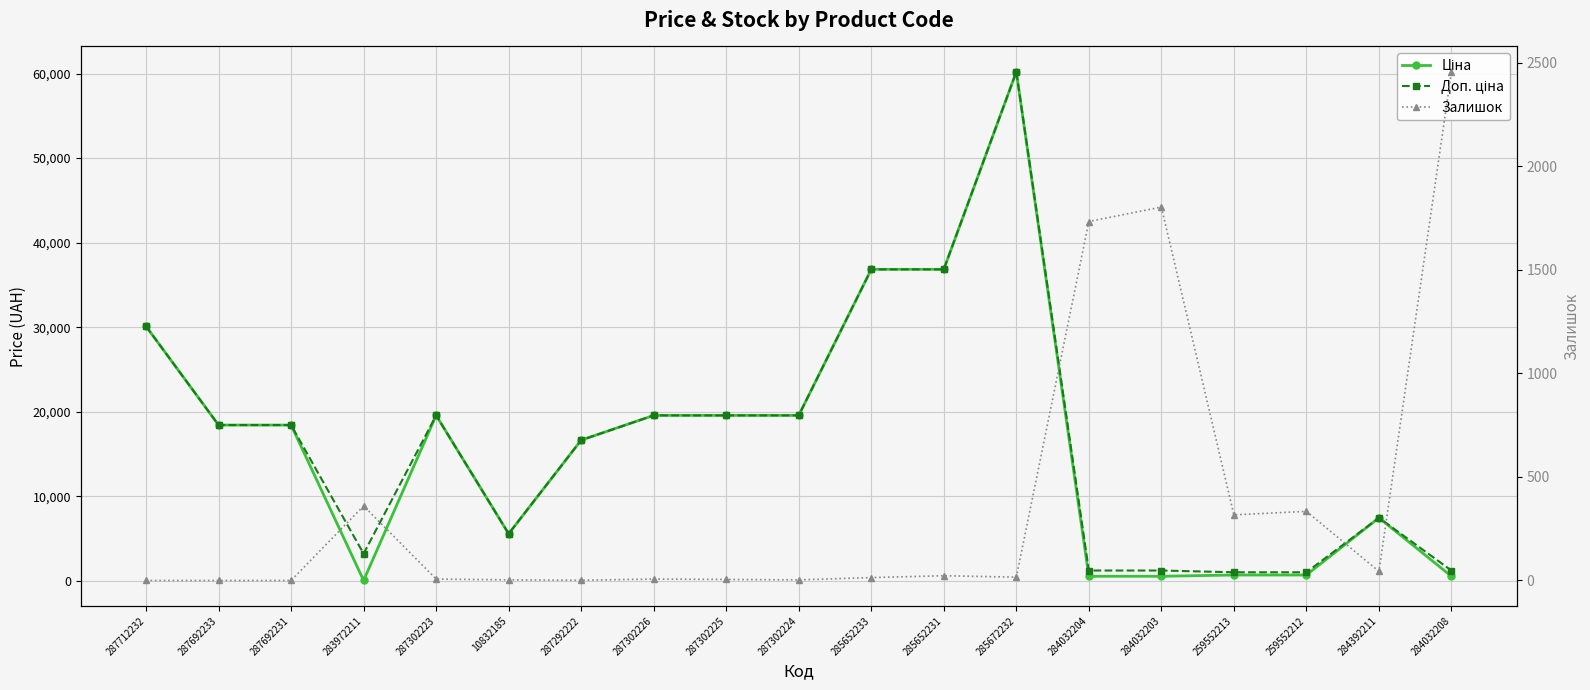

Reading right to left, transcribe all the data shown in this chart.

Ціна: 528.2	7444.6	679.8	679.8	528.2	528.2	60205.6	36841.8	36841.8	19564.9	19564.9	19564.9	16636.8	5560.3	19564.9	32.0	18420.9	18420.9	30102.8
Доп. ціна: 1210.7	7444.6	1004.1	1004.1	1210.7	1210.7	60205.6	36841.8	36841.8	19564.9	19564.9	19564.9	16636.8	5560.3	19564.9	3205.0	18420.9	18420.9	30102.8
Залишок: 2457.0	44.0	334.0	317.0	1804.0	1734.0	16.0	23.0	14.0	3.0	5.0	7.0	1.0	3.0	7.0	360.0	0.0	0.0	0.0